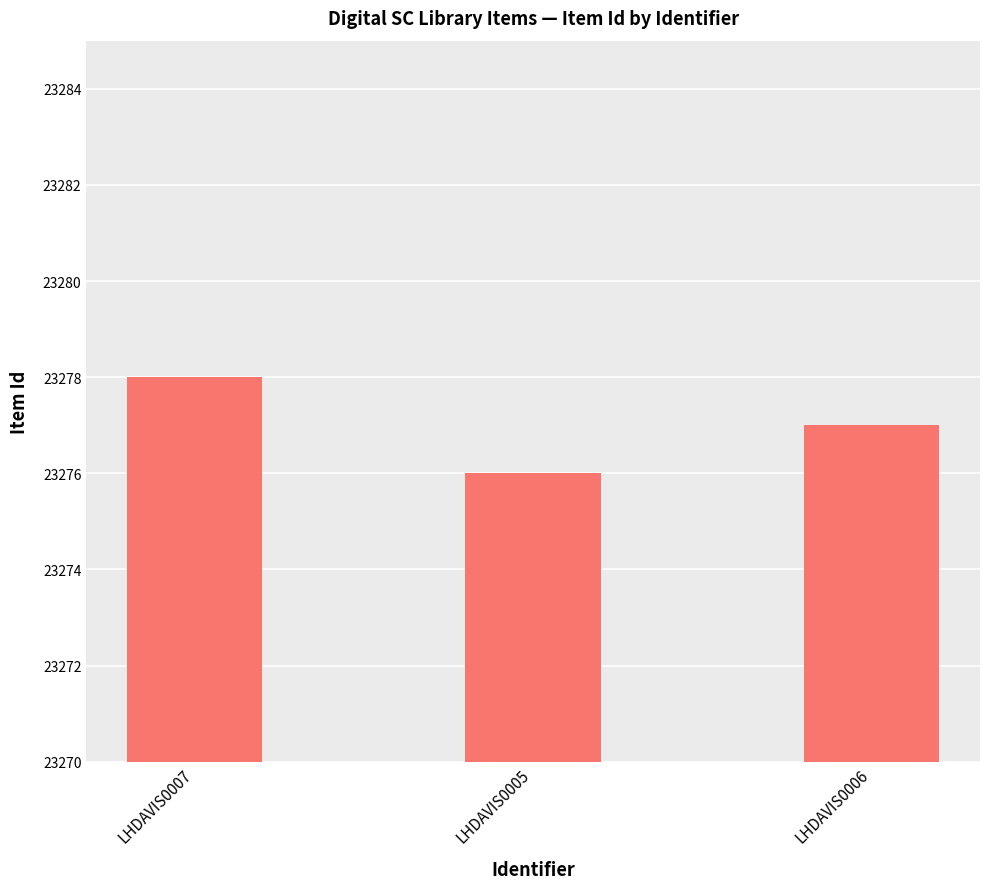

List the labels in order of value, smallest first.

LHDAVIS0005, LHDAVIS0006, LHDAVIS0007